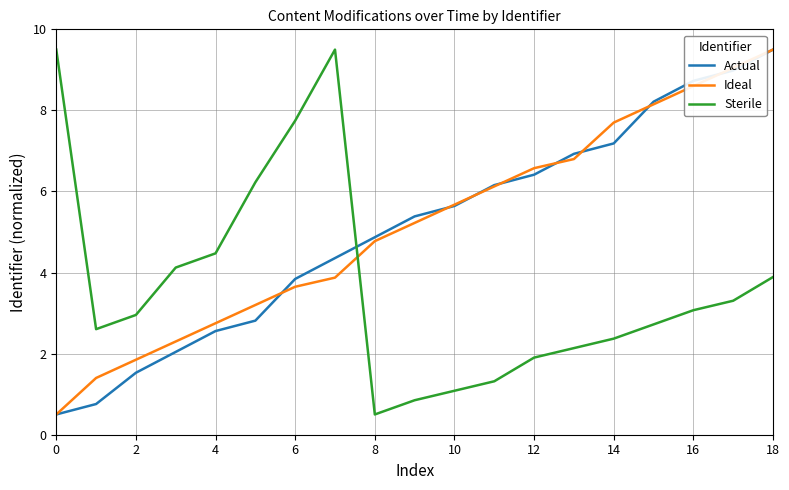

What is the highest value of the Sterile series?

9.5